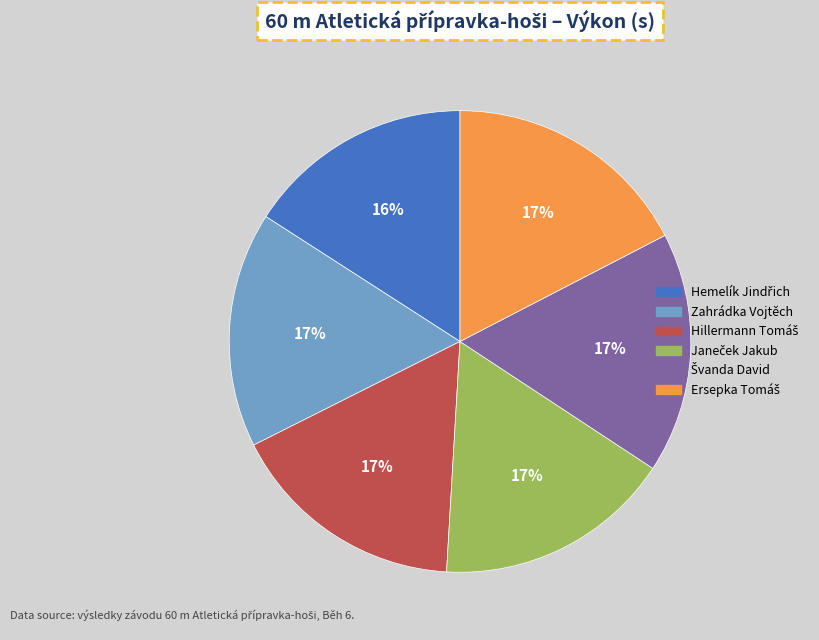

How many slices are in this pie chart?

6